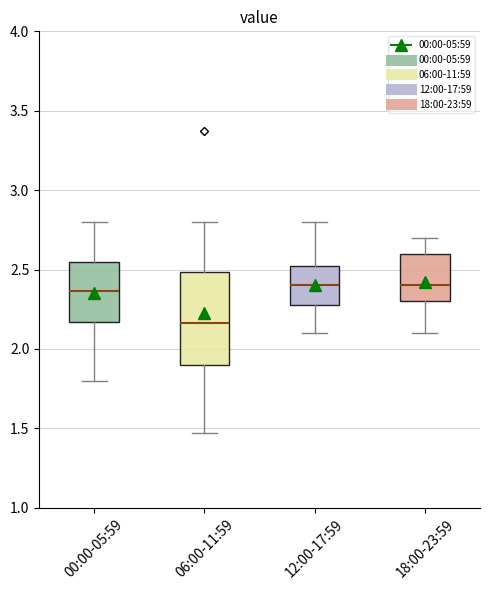

Which box is the tallest, from its lower edge to its upper edge?

06:00-11:59